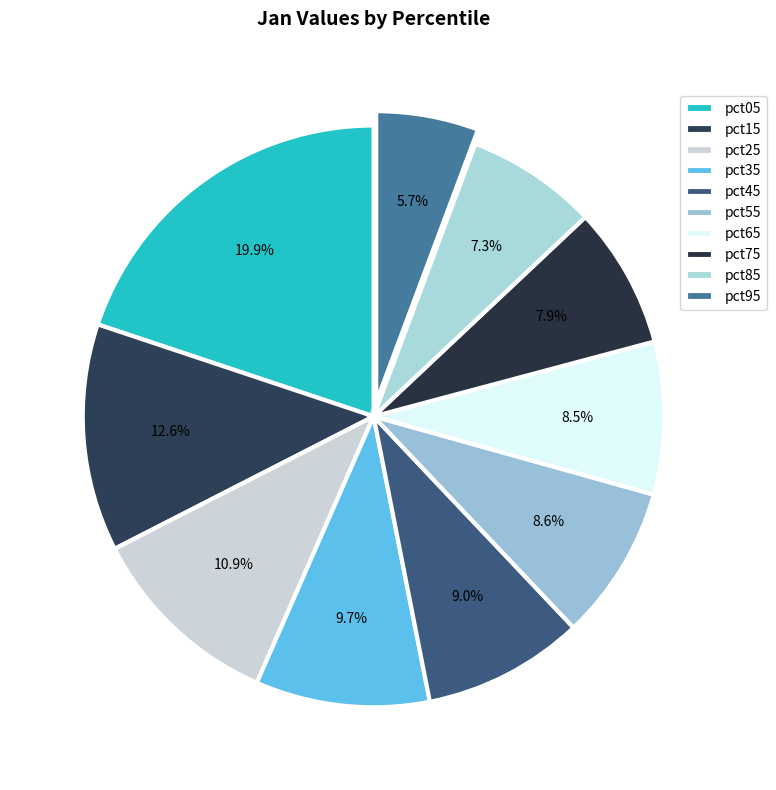

Which slice is the largest?

pct05